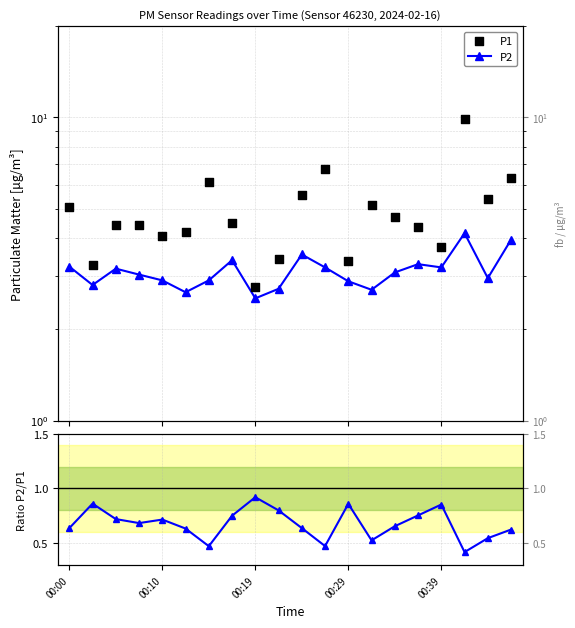

Which series has the largest Y range (max minus min)?

P1